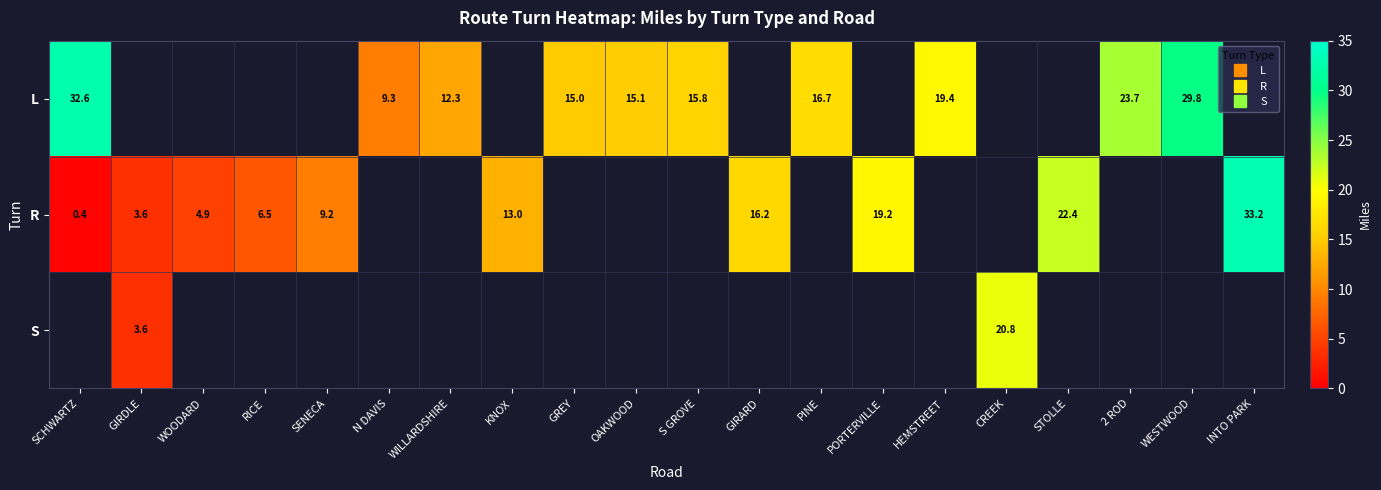

What is the difference between the maximum and minimum values in the L series?

23.3